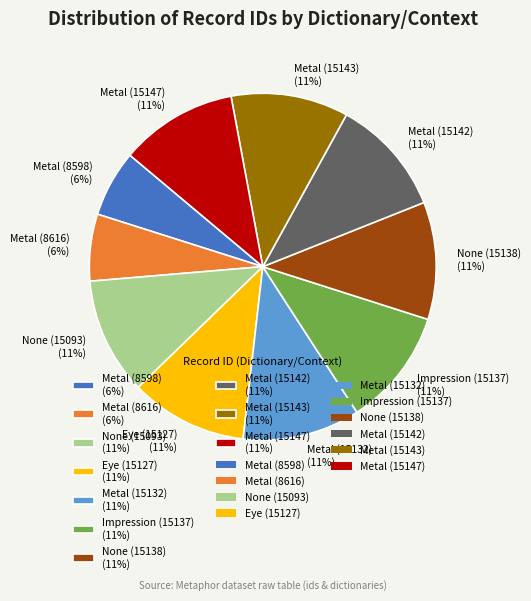

Combined, do Metal (8598) (6%) and Metal (8616) (6%) account for over 50%?

No